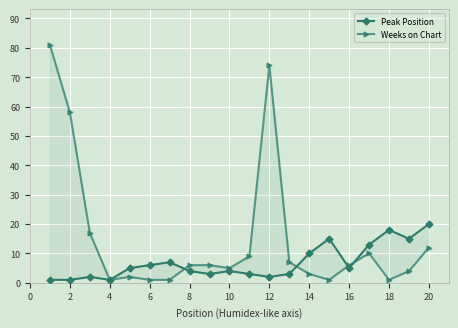

In Weeks on Chart, how many points are lower than both neighbors (excluding endpoints)?

4